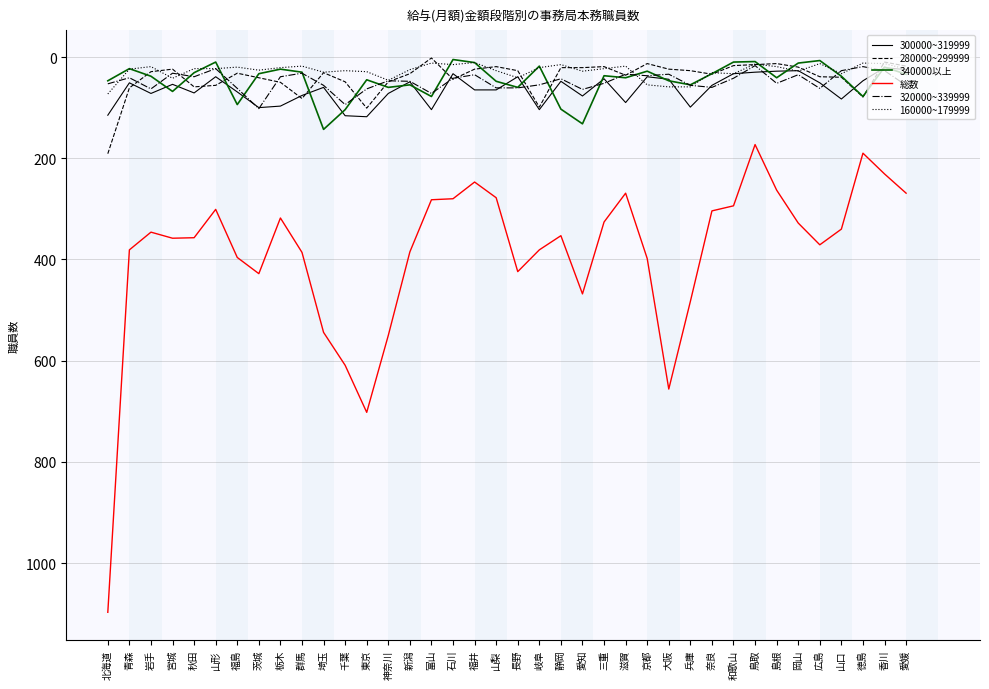

What is the sum of the 280000~299999 values at 和歌山 and 山形?

73